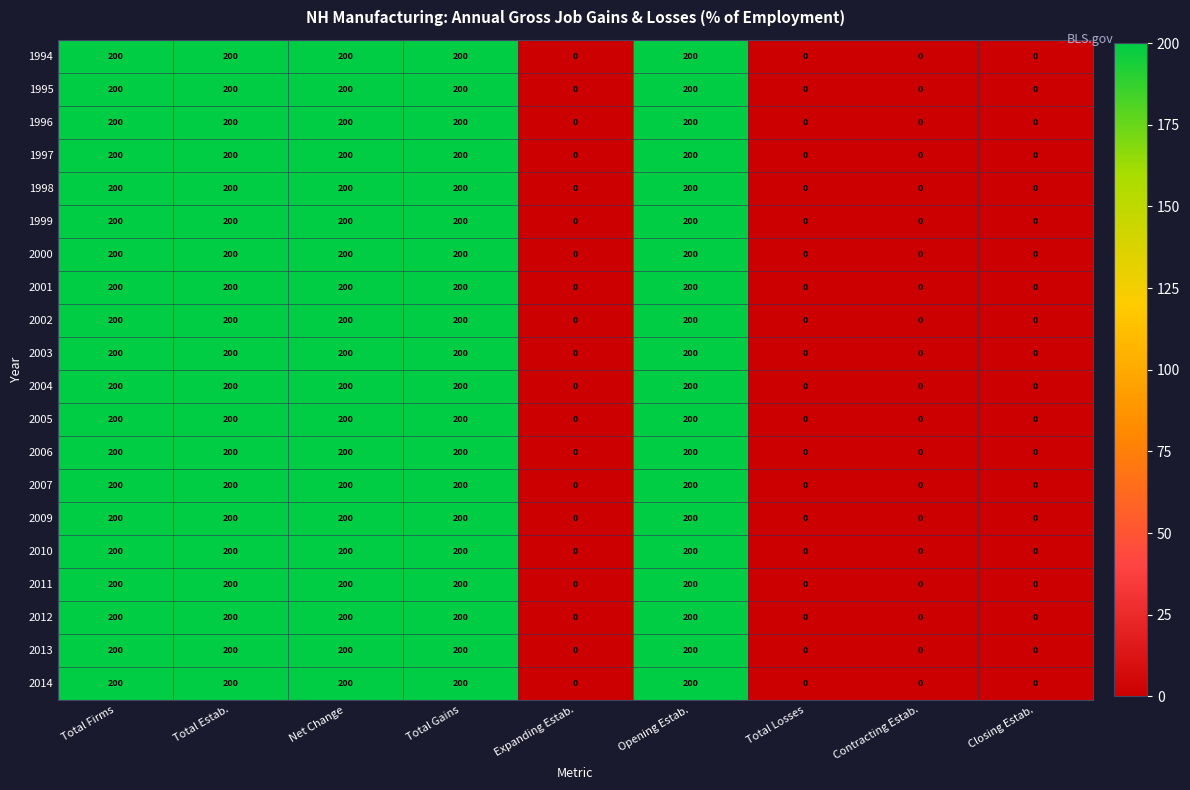

At how many categories does at least one series exceed 123?

5